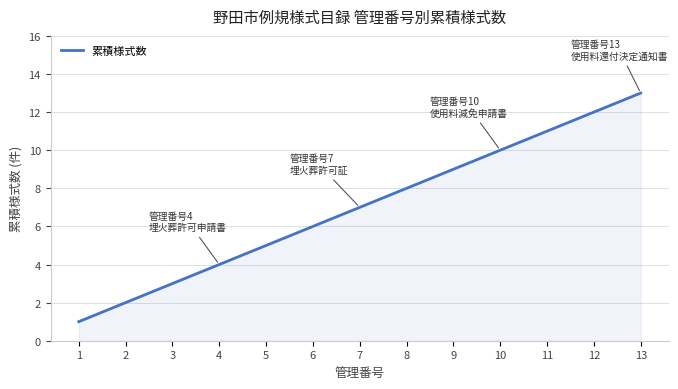

Which has a higher value, 8 or 2?

8